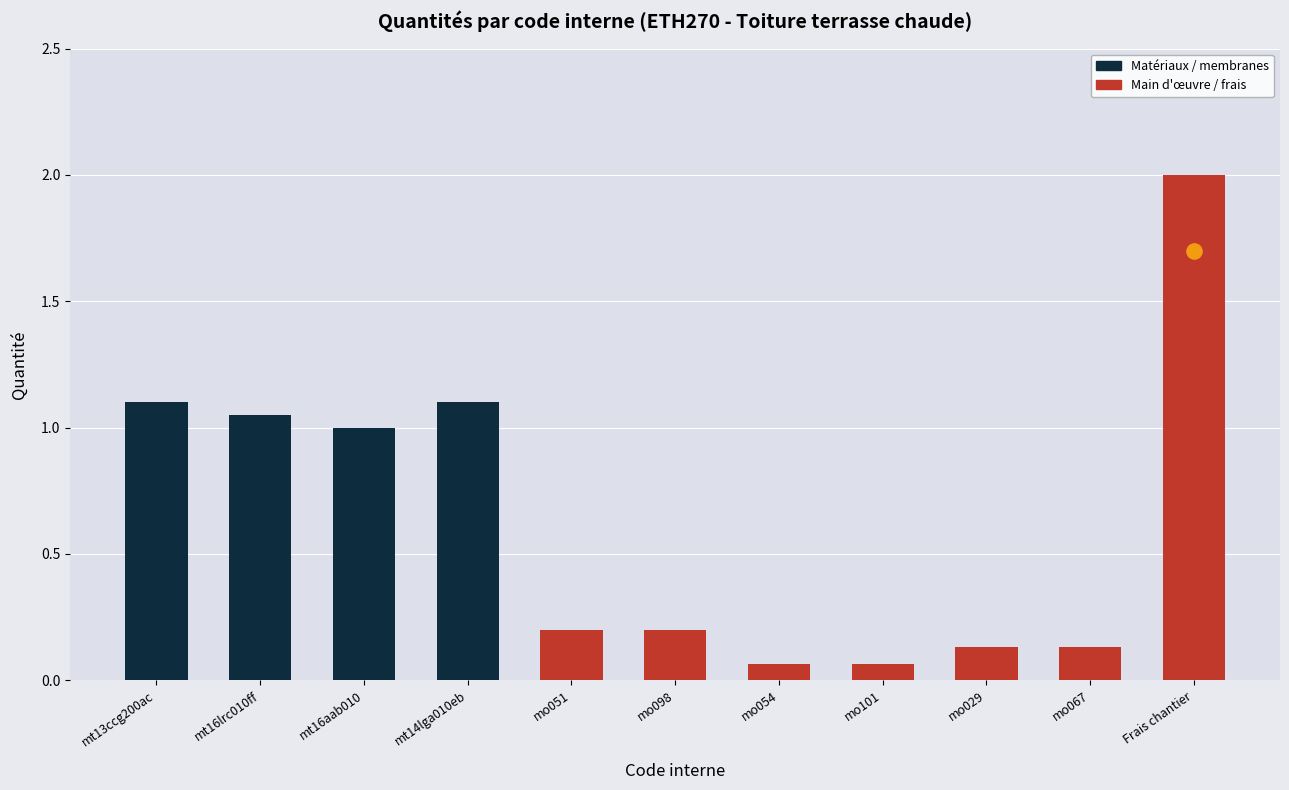

What is the ratio of the value at mo029 to the value at mt16aab010?

0.1